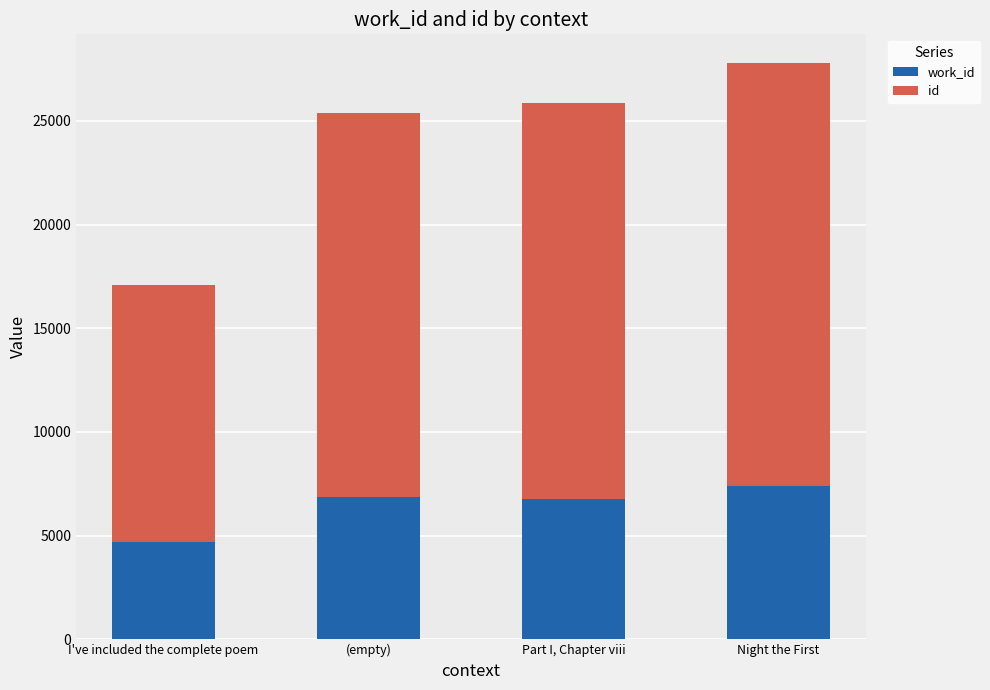

What is the total value across all series at Night the First?

27786